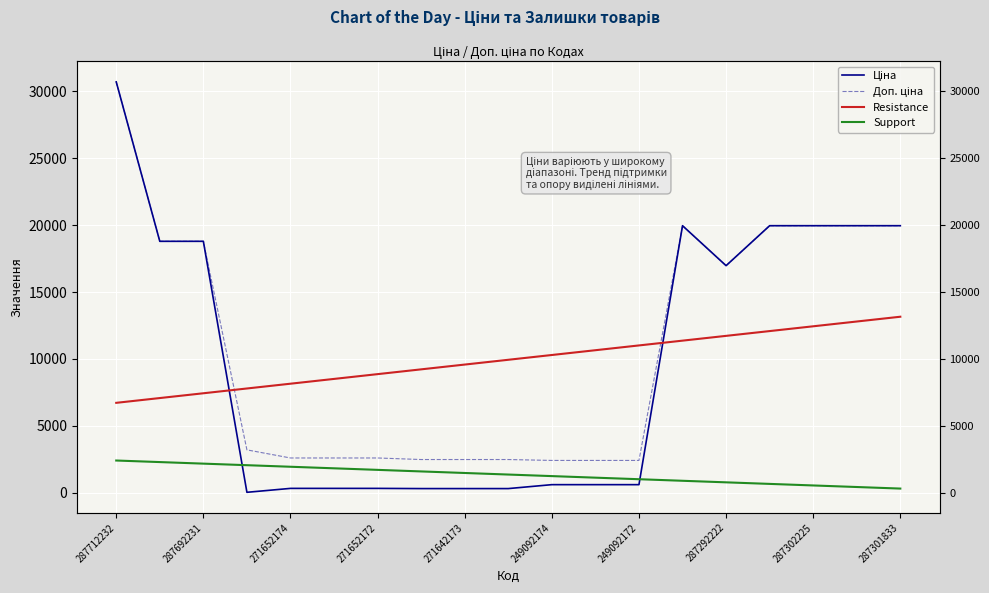

The value of Ціна at 287712232 is 20915.5. True or false?

False